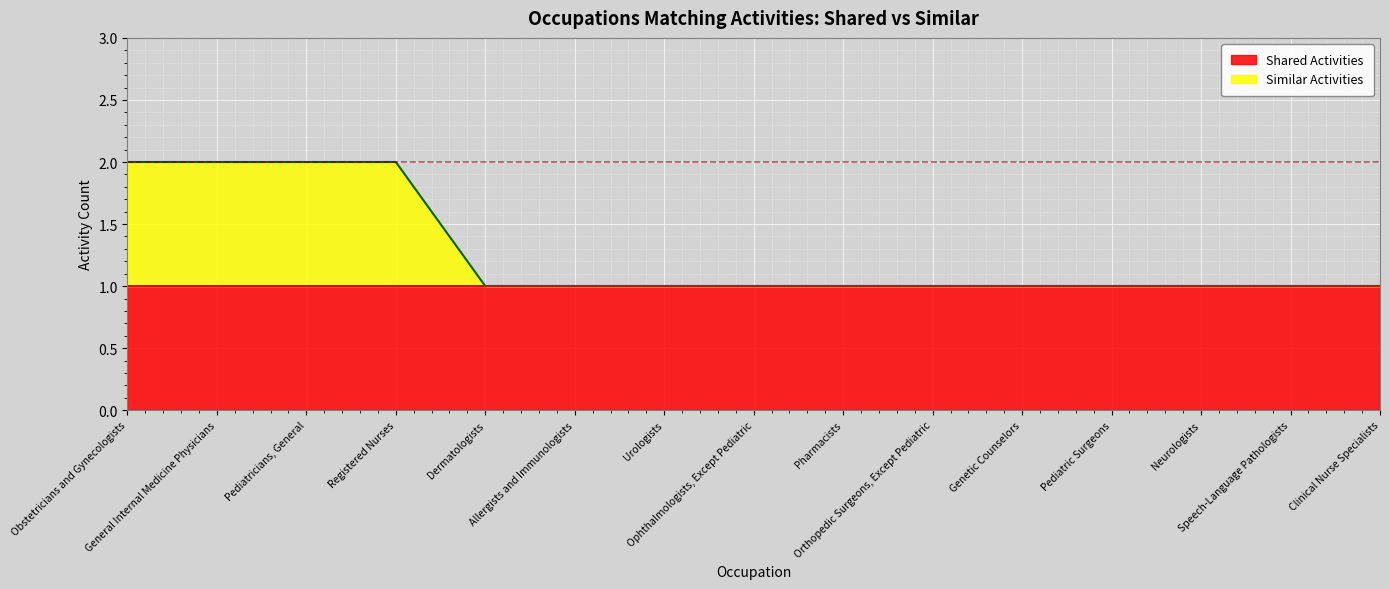

Reading left to right, list all the values displayed in this chart.

2	2	2	2	1	1	1	1	1	1	1	1	1	1	1